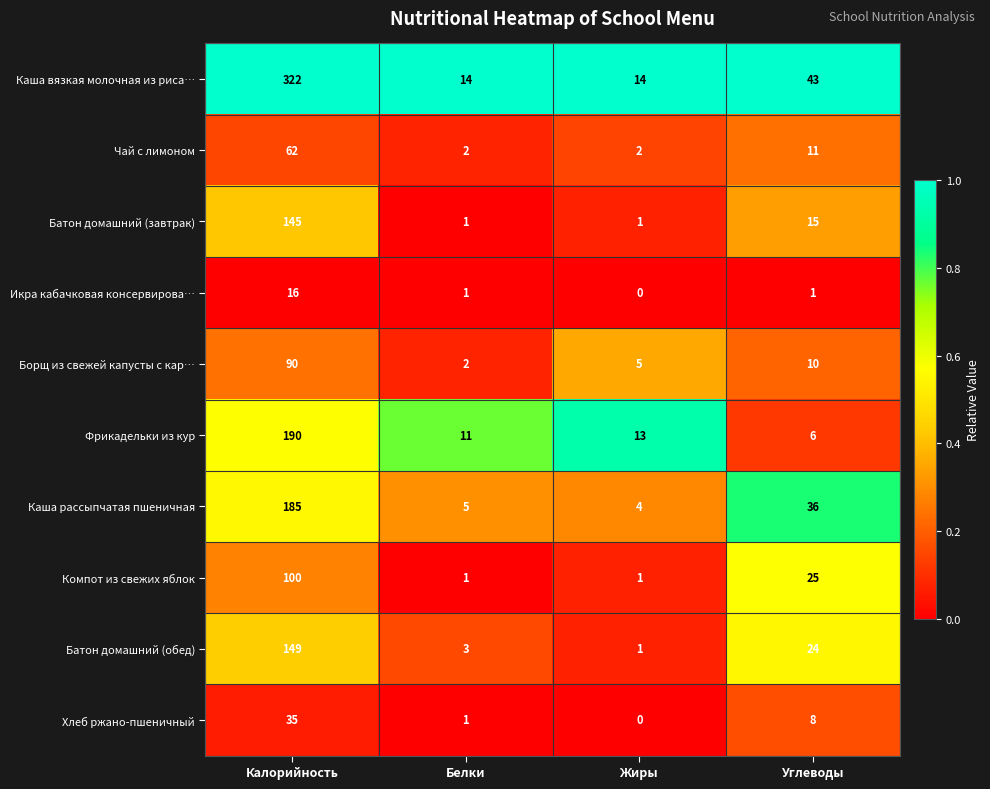

What is the average value of the Чай с лимоном series?

19